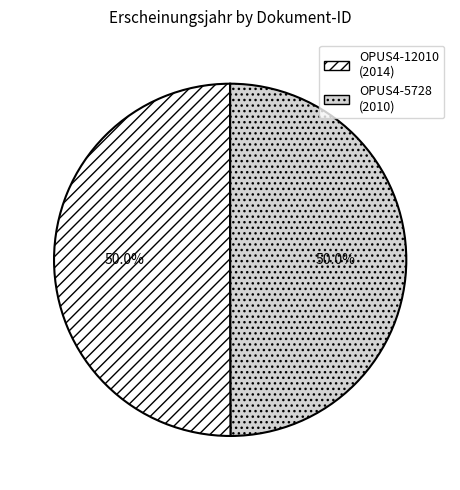

What percentage is NOT represented by OPUS4-5728?

50.0%